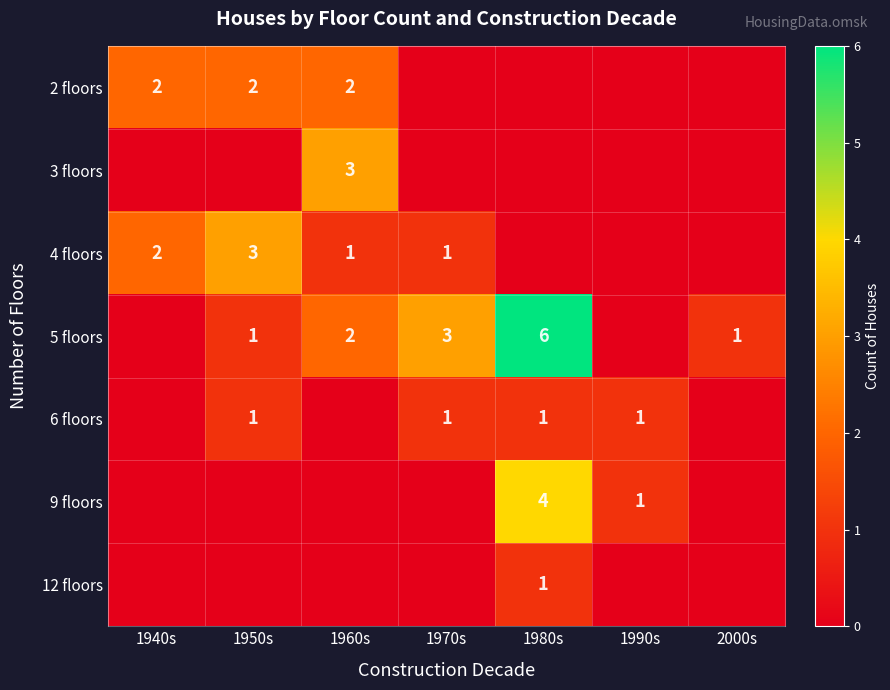

True or false: 5 floors has a value of 4 at 1970s.

False